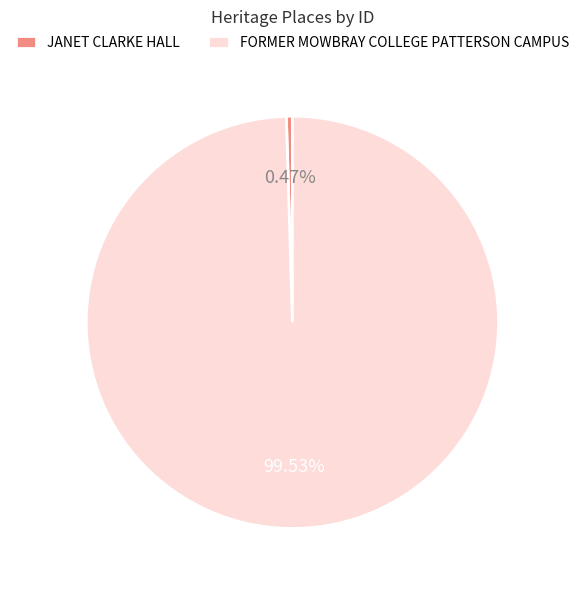

Rank the categories by value from lowest to highest.

JANET CLARKE HALL, FORMER MOWBRAY COLLEGE PATTERSON CAMPUS